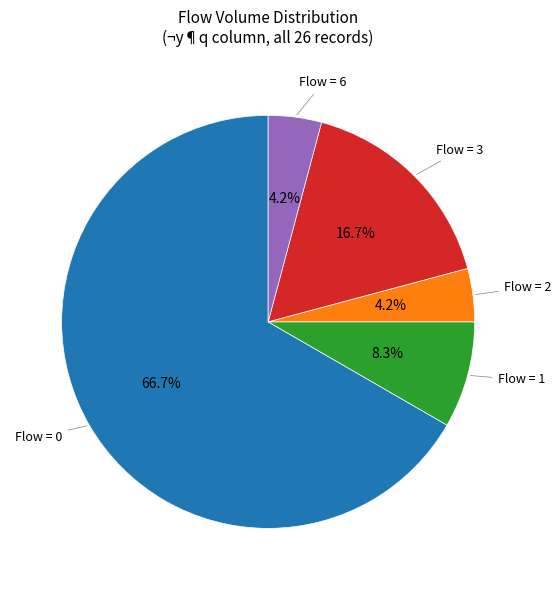

Is there any slice that represents more than half of the pie?

Yes